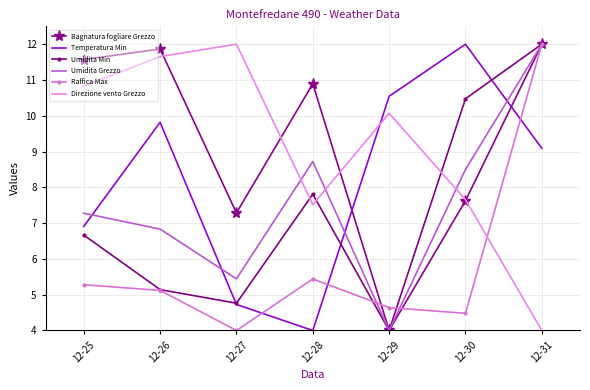

Is it true that Direzione vento Grezzo equals 10.7 at 12-28?

False